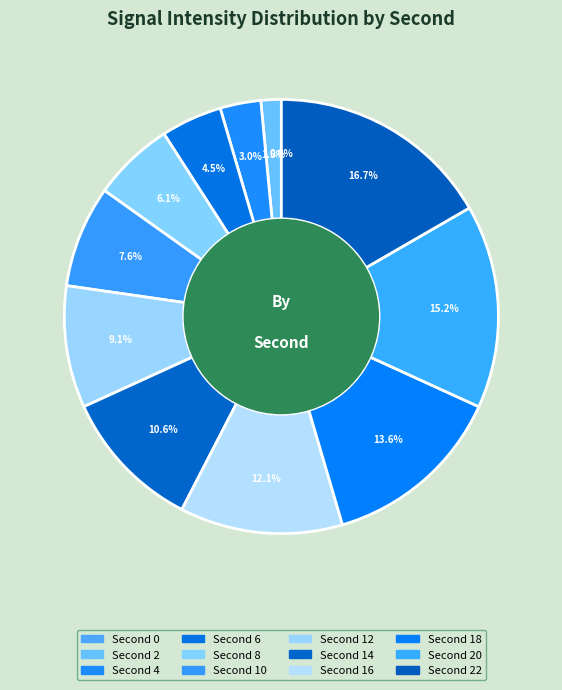

Count the number of slices in the pie.

12